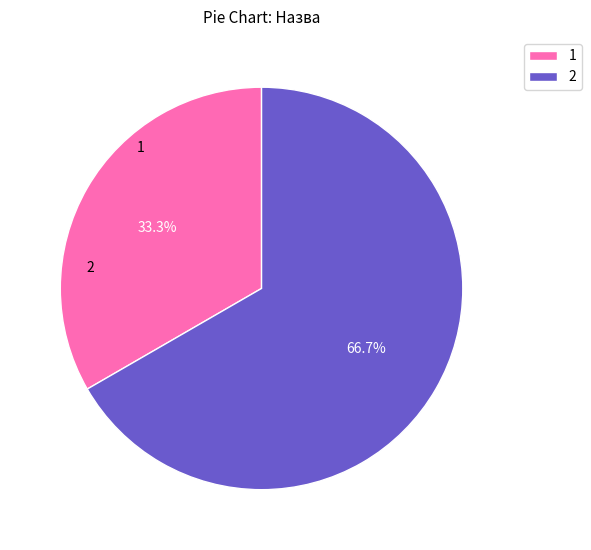

What is the total percentage of 1 and 2?

100.0%